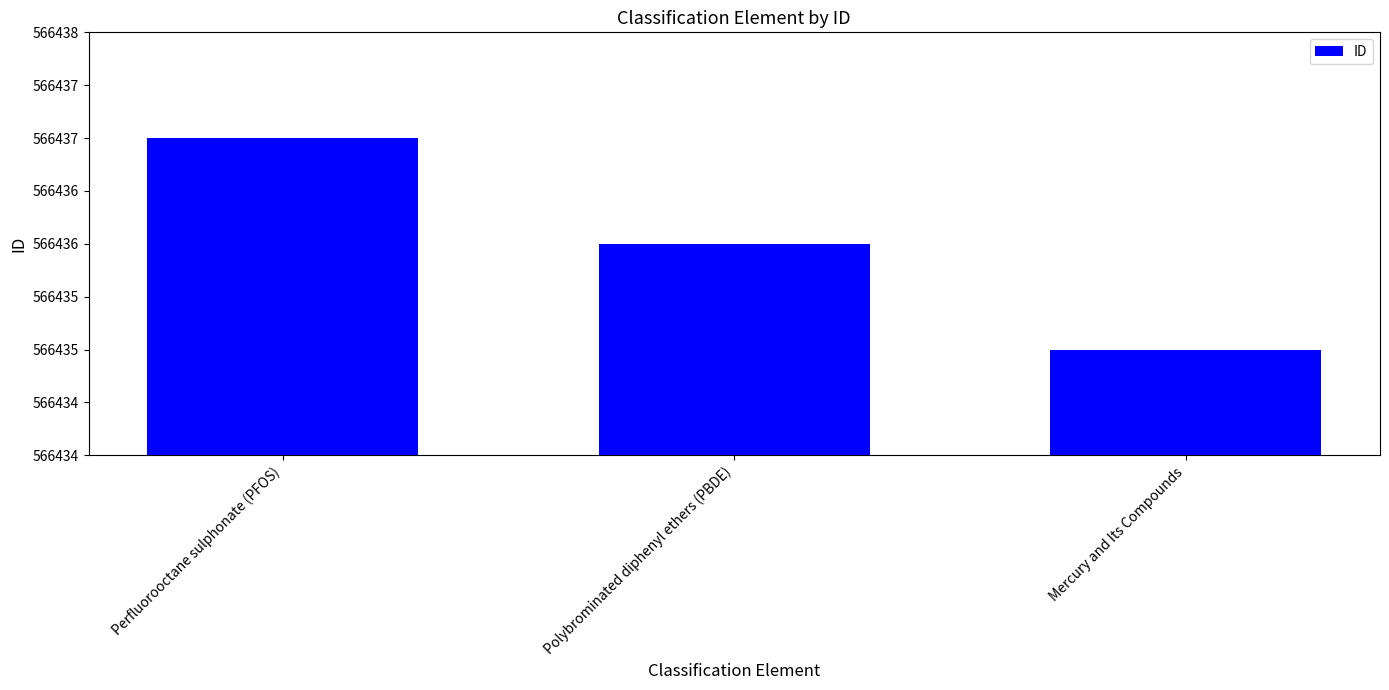

Which has a higher value, Mercury and Its Compounds or Perfluorooctane sulphonate (PFOS)?

Perfluorooctane sulphonate (PFOS)